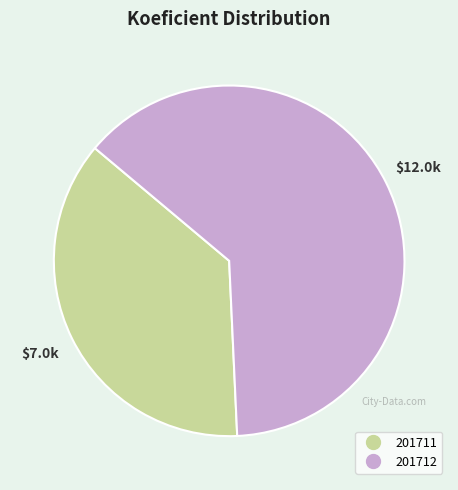

Is it true that 201711 is 37% of the pie?

True